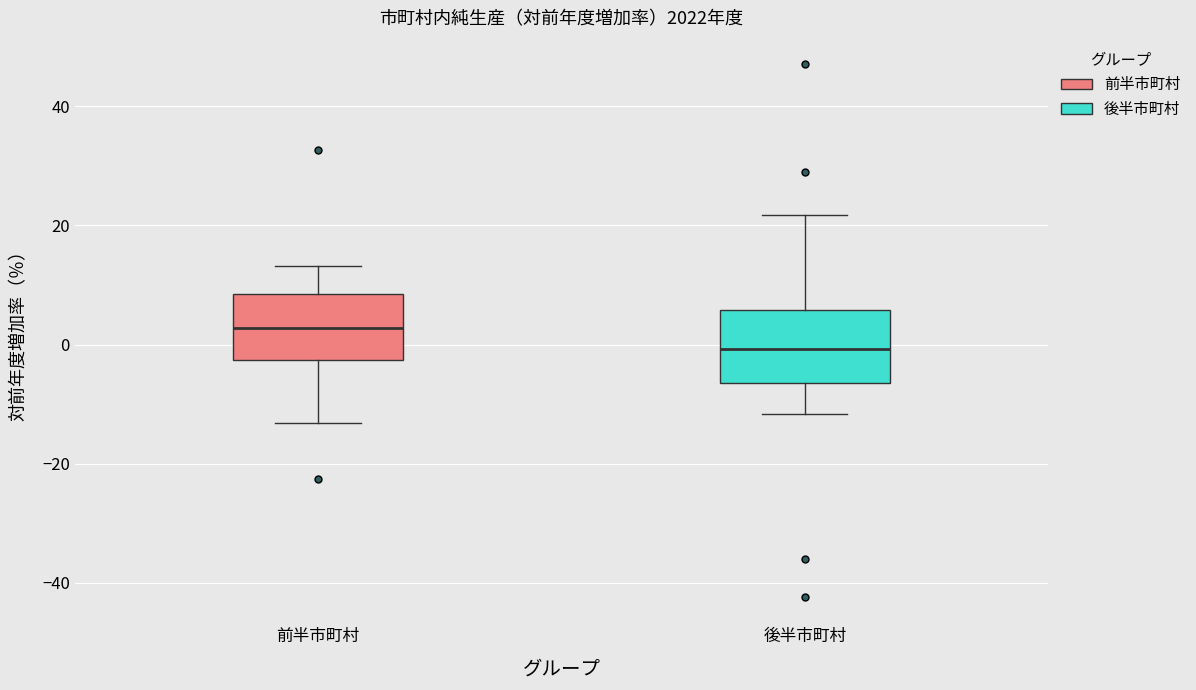

Reading left to right, transcribe this box plot: for each box, give where its median line is, the range the box spans, and where its two whiskers end, as read against the y-axis. The values are not printed on the chart, so give them approximately, as read against the axis.

前半市町村: median 2, box -2 to 8, whiskers -14 to 14
後半市町村: median 0, box -6 to 6, whiskers -12 to 22